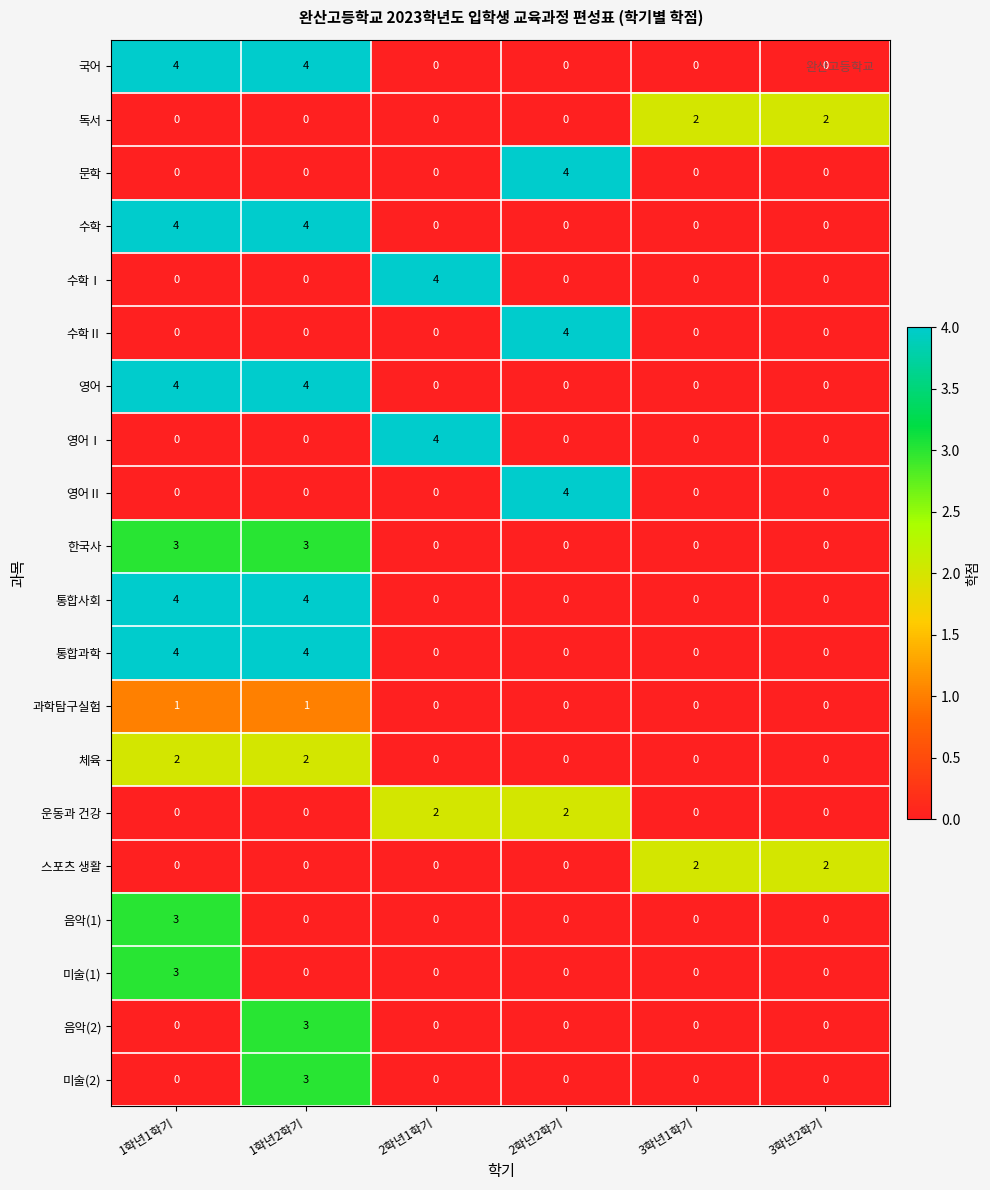

The 영어Ⅱ series shows 2 at 3학년1학기. True or false?

False